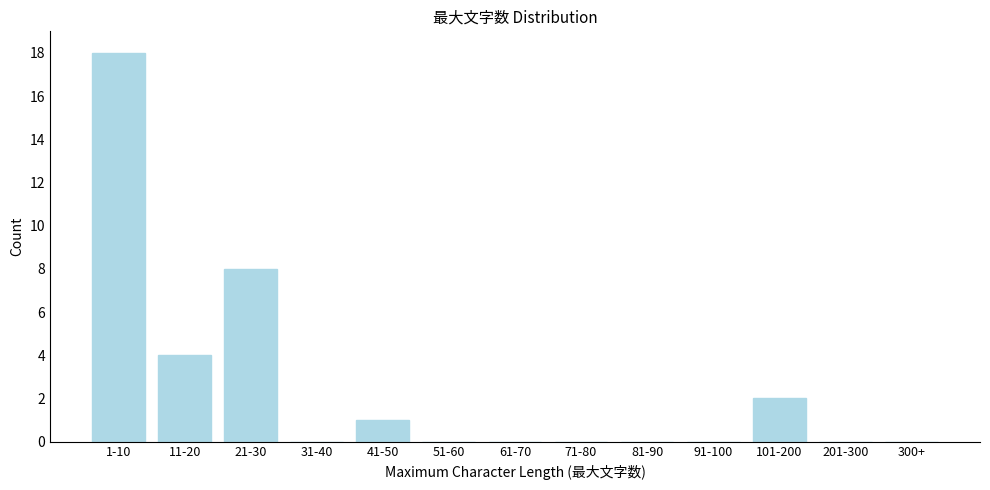

Reading left to right, transcribe all the data shown in this chart.

1-10=18	11-20=4	21-30=8	31-40=0	41-50=1	51-60=0	61-70=0	71-80=0	81-90=0	91-100=0	101-200=2	201-300=0	300+=0